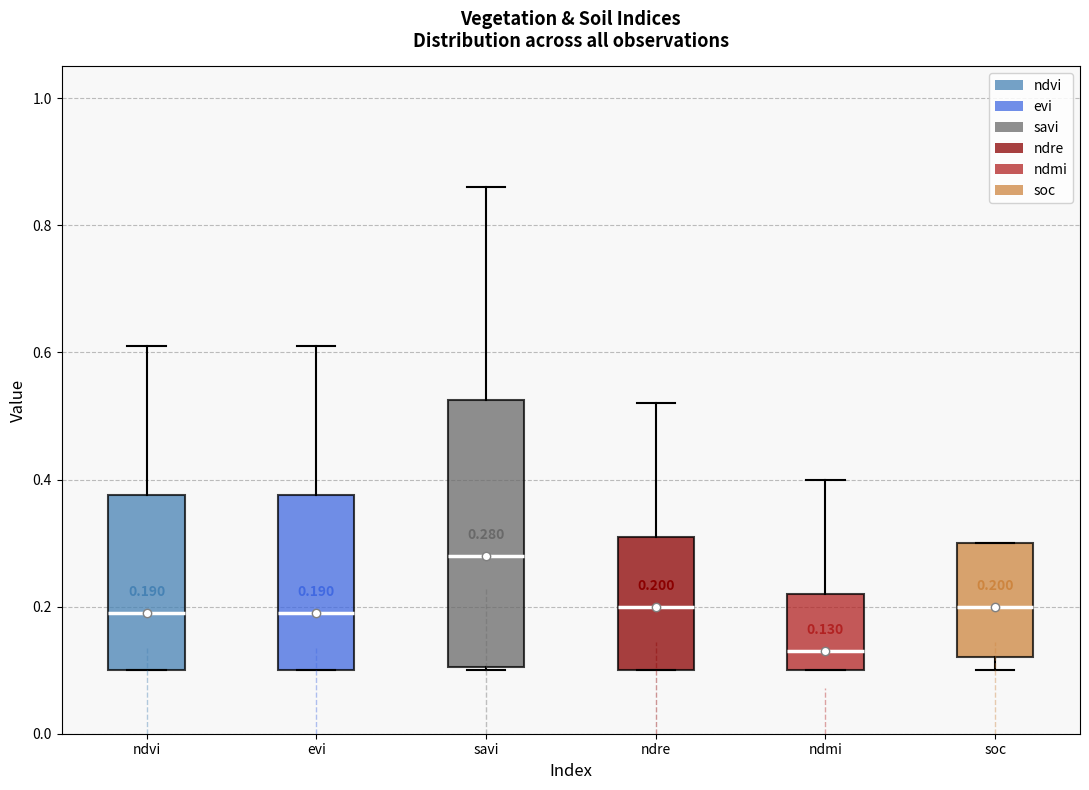

Comparing the boxes themselves (not the whiskers), which one is the tallest?

savi